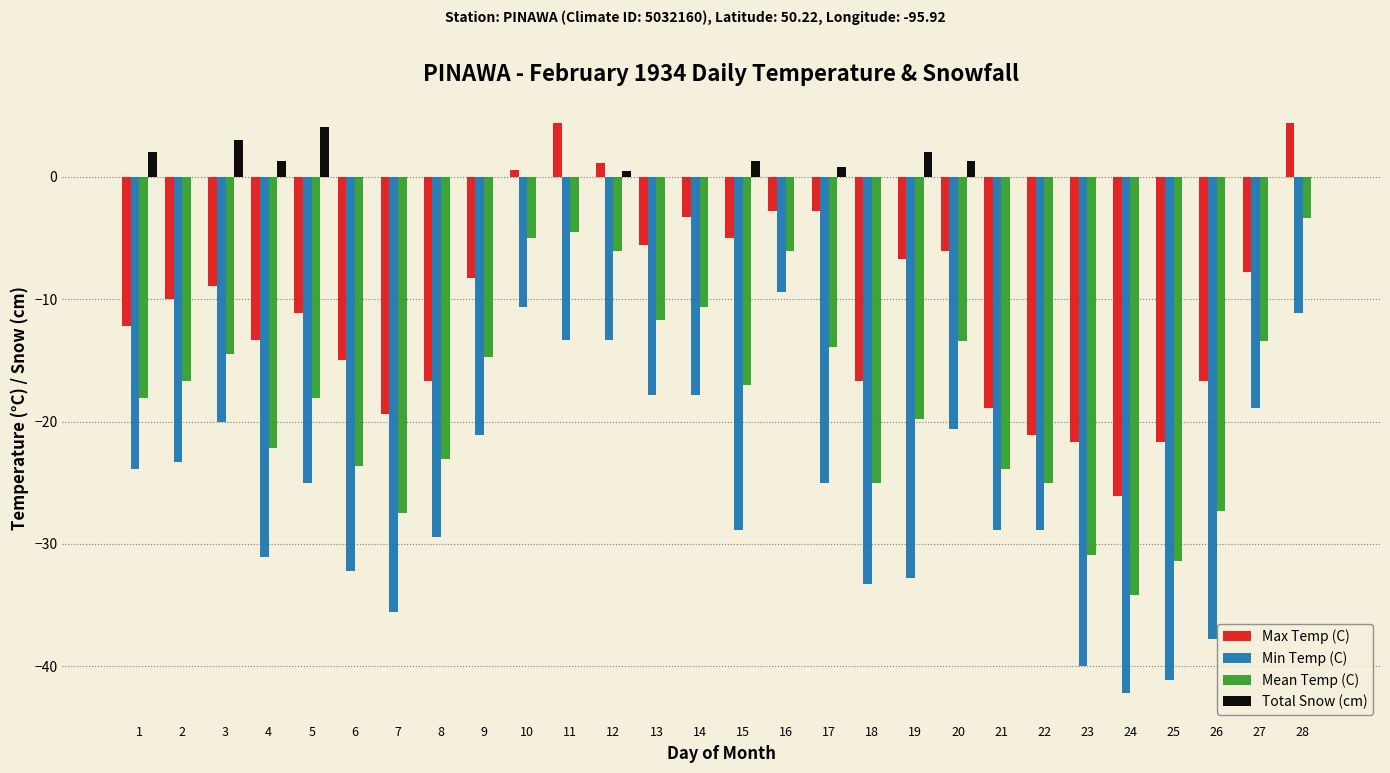

What is the total value across all series at 8?

-69.2